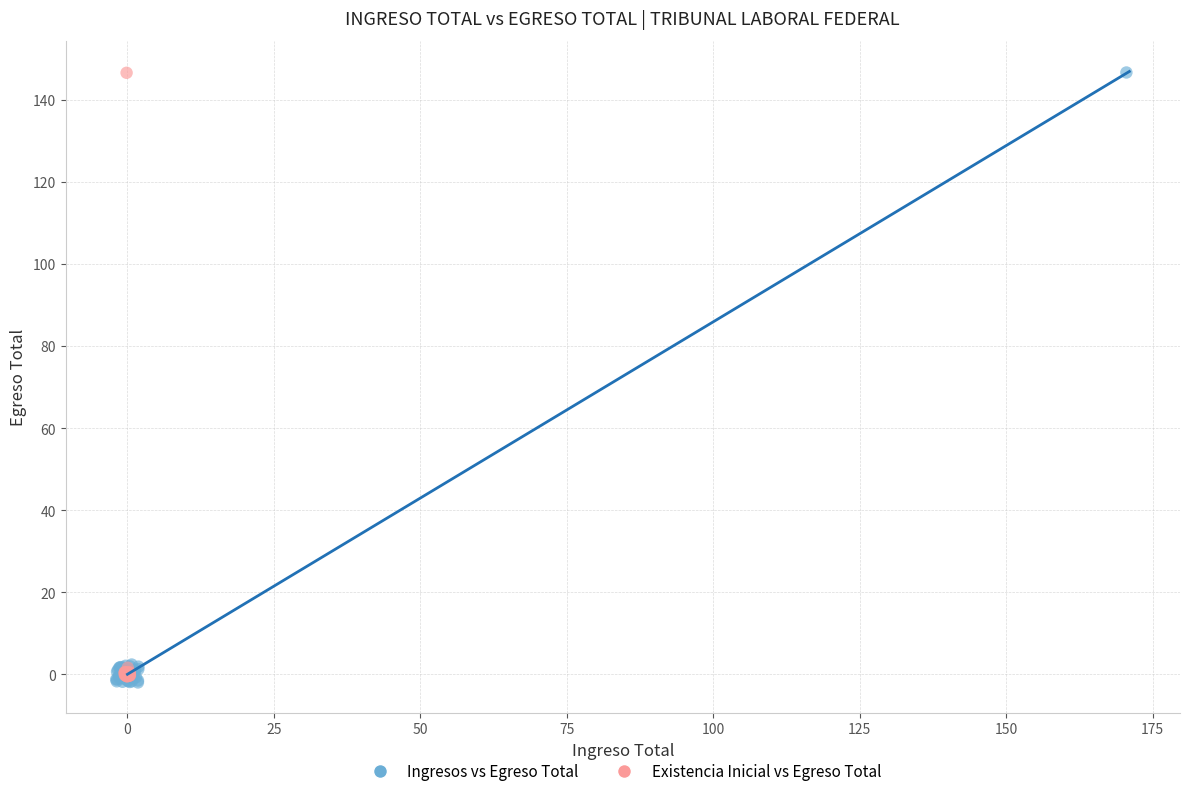

What are all the series names shown in the legend?

Ingresos vs Egreso Total, Existencia Inicial vs Egreso Total